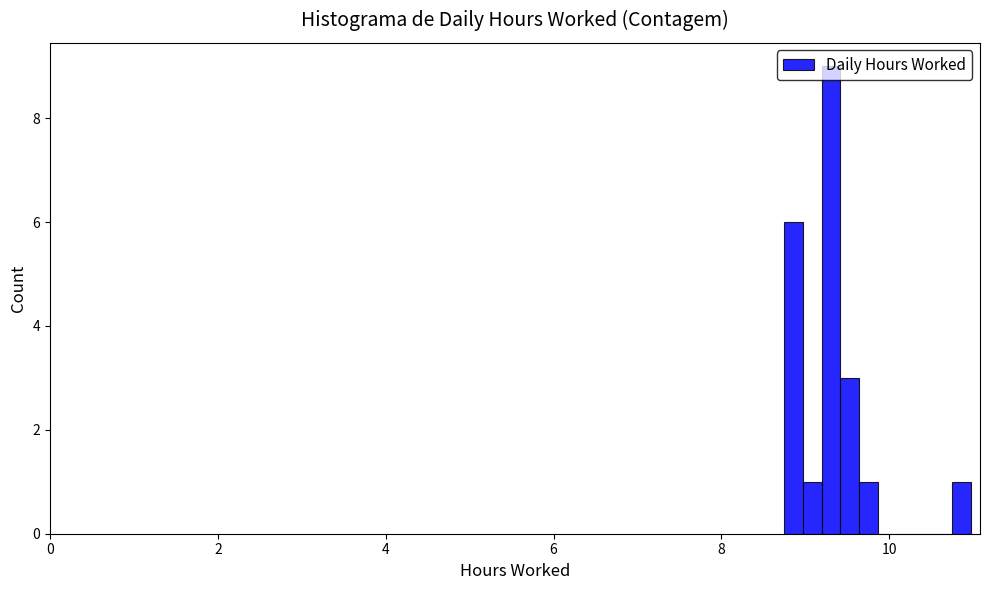

Read against the x-axis, roughly where is the centre of the tallest bar?

9.4